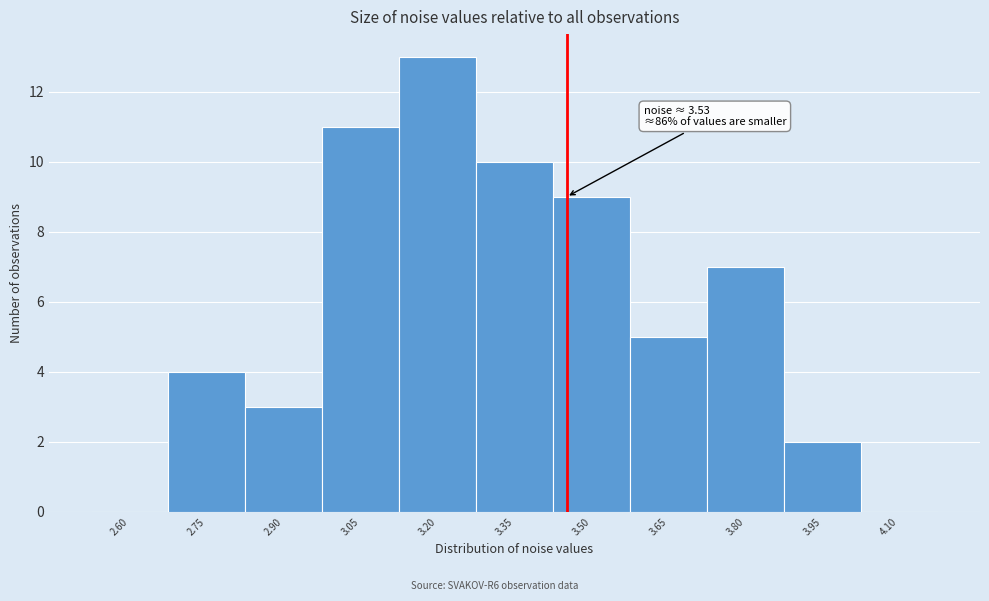

Reading left to right, list all the values displayed in this chart.

2.60=0	2.75=4	2.90=3	3.05=11	3.20=13	3.35=10	3.50=9	3.65=5	3.80=7	3.95=2	4.10=0